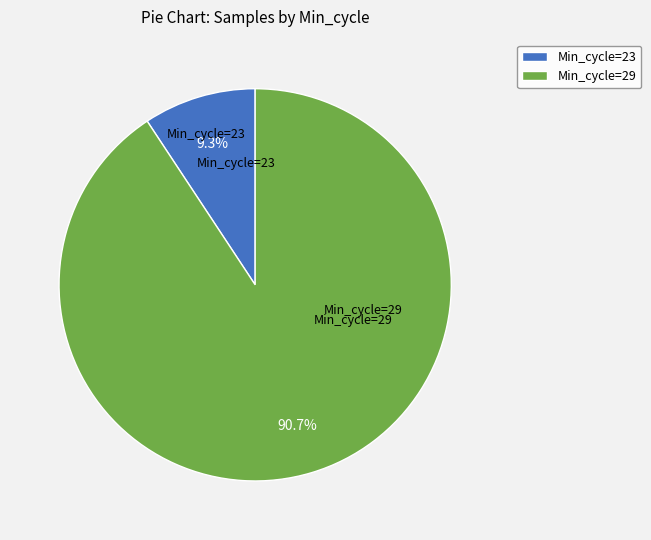

Is there a majority slice in this chart?

Yes